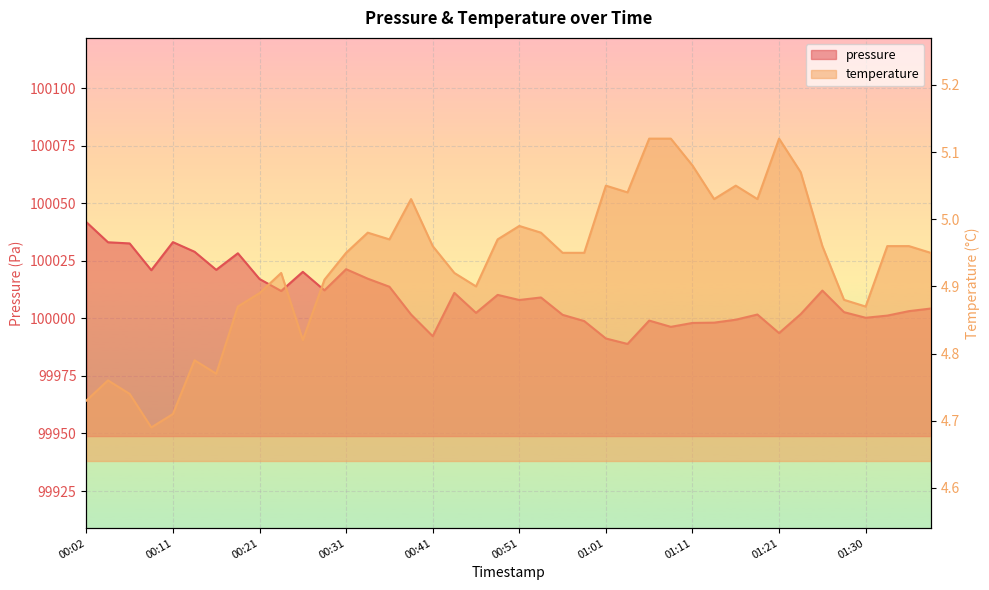

At how many categories does at least one series exceed 42601?

40